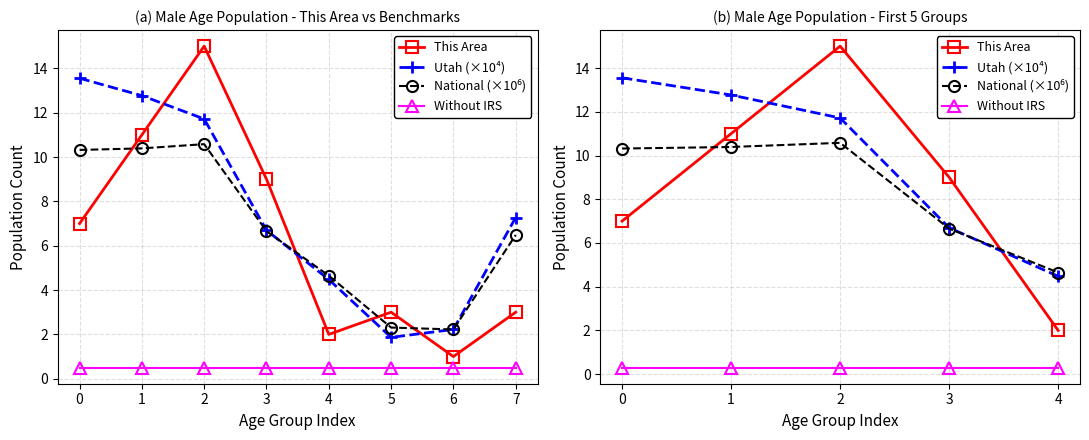

Where do This Area and Utah (×10⁴) first cross each other?

1 and 2